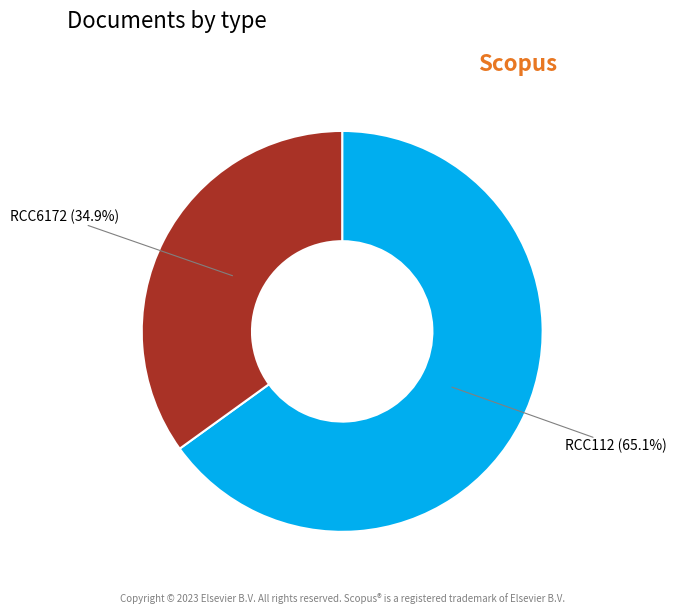

Is there a majority slice in this chart?

Yes